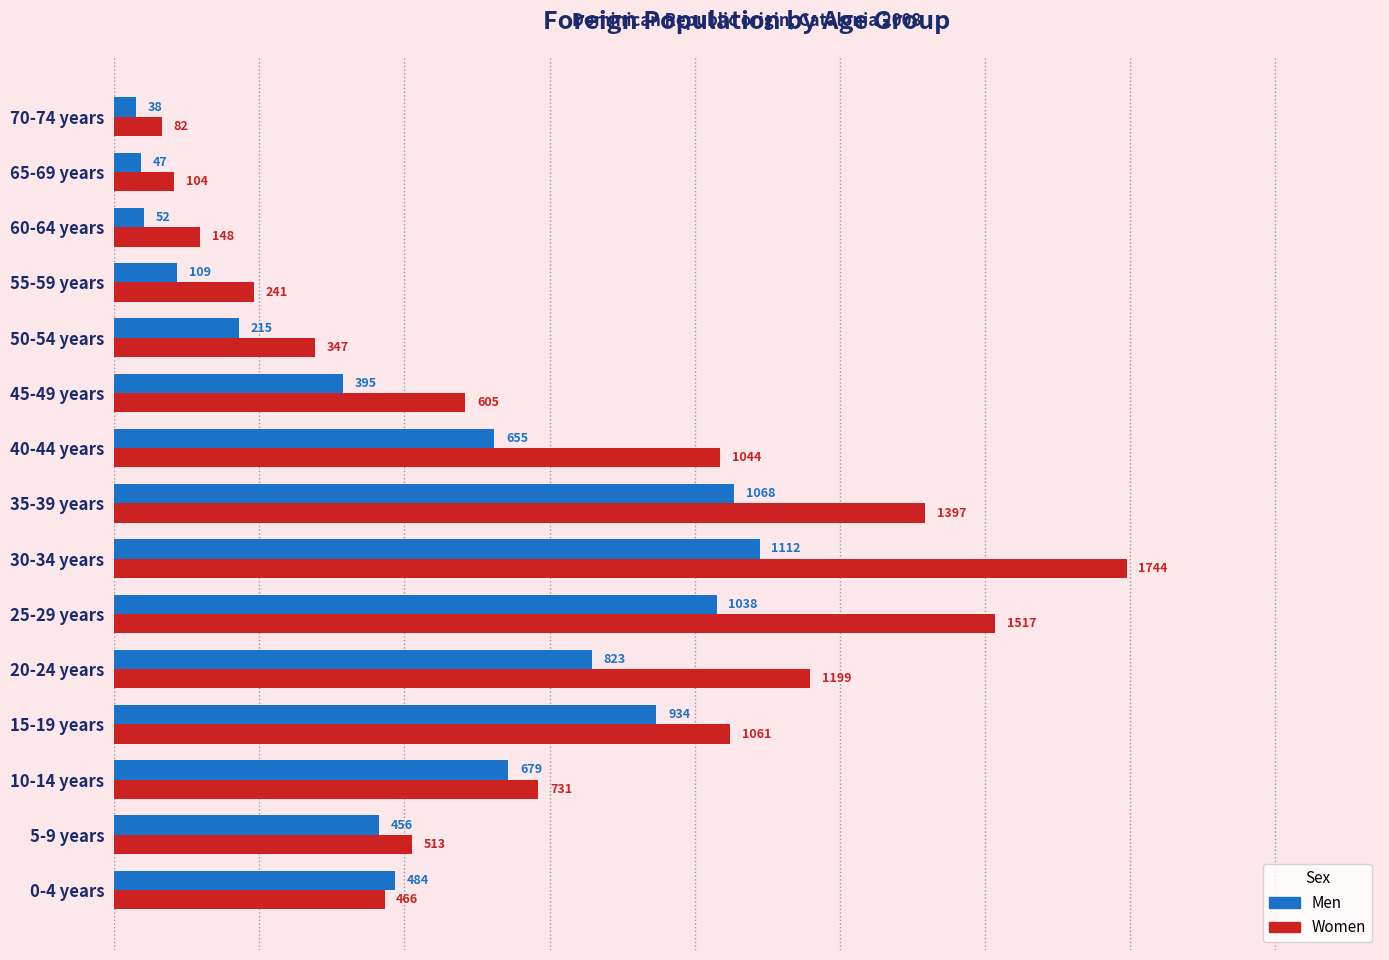

What is the sum of all Women values?

11199